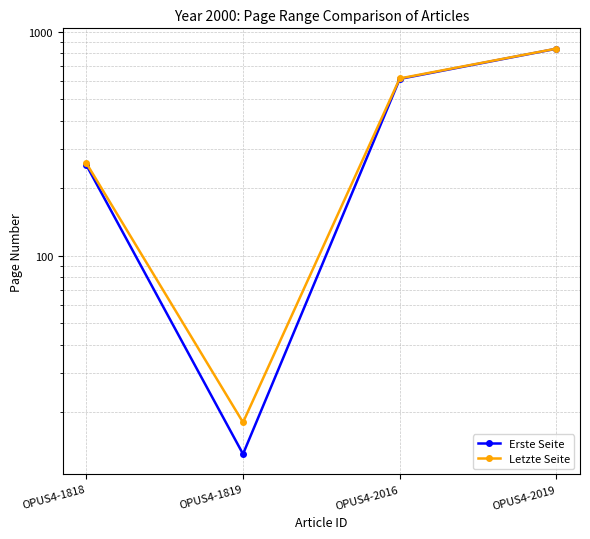

What is the difference between the maximum and second lowest values in the Letzte Seite series?

581